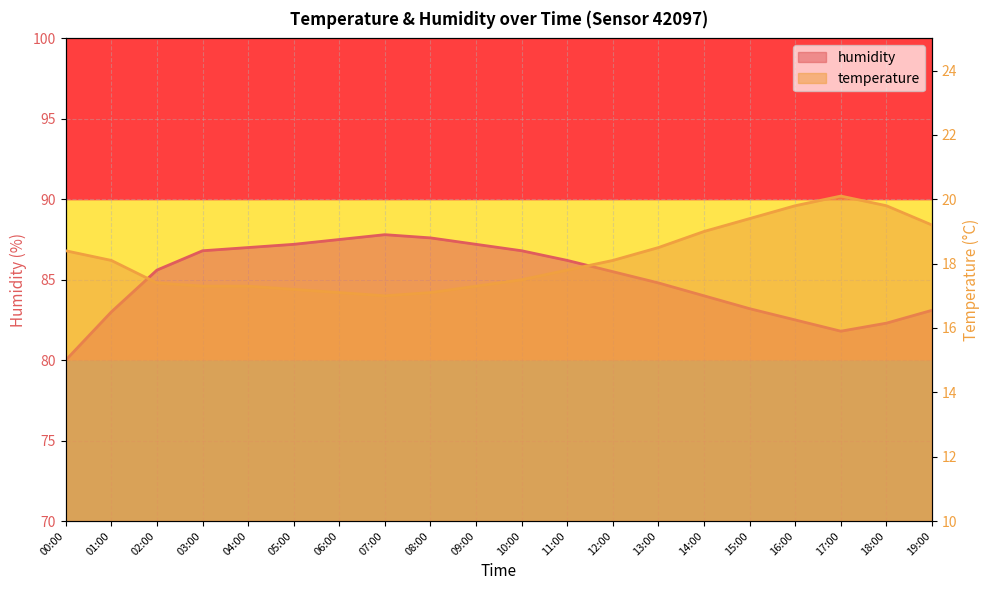

What is the value of the humidity point at the 12th from the left?

86.2